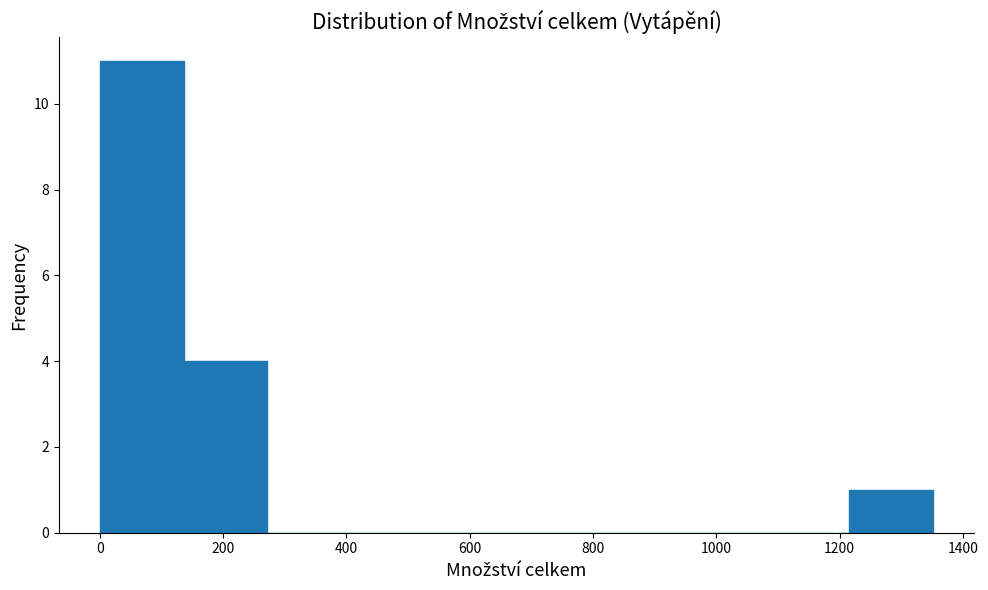

Over which range of the x-axis is the bar tallest?

0 to 140